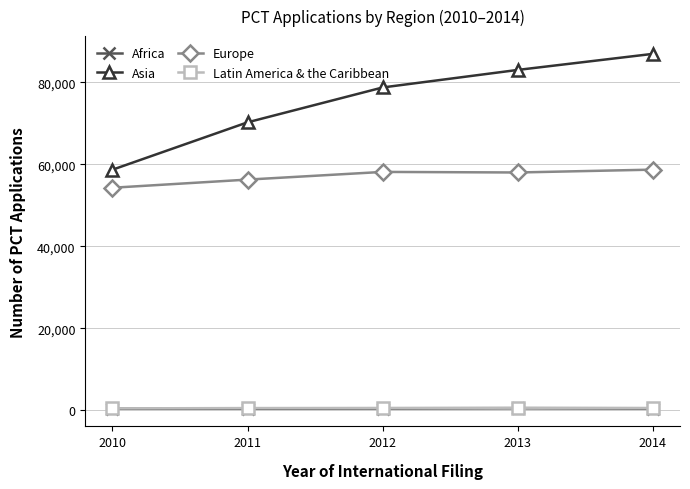

True or false: Asia has more than 0 interior local peaks.

False